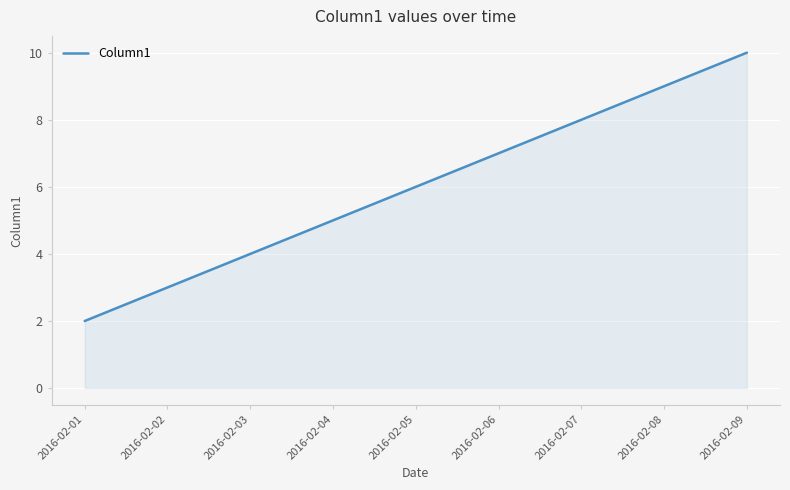

The chart shows a value of 8 at 2016-02-07. True or false?

True